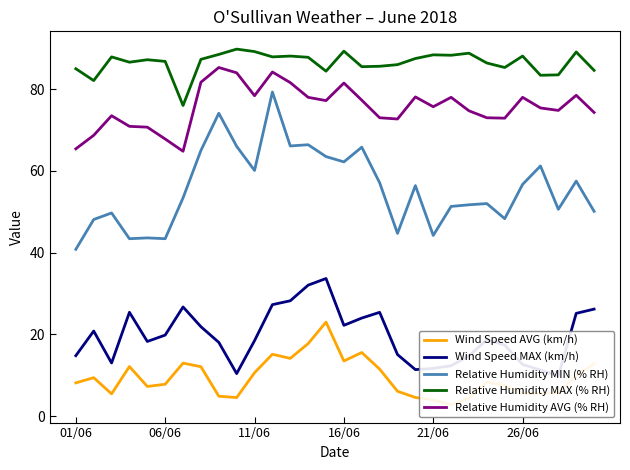

True or false: Wind Speed AVG (km/h) and Relative Humidity MIN (% RH) intersect in this chart.

False